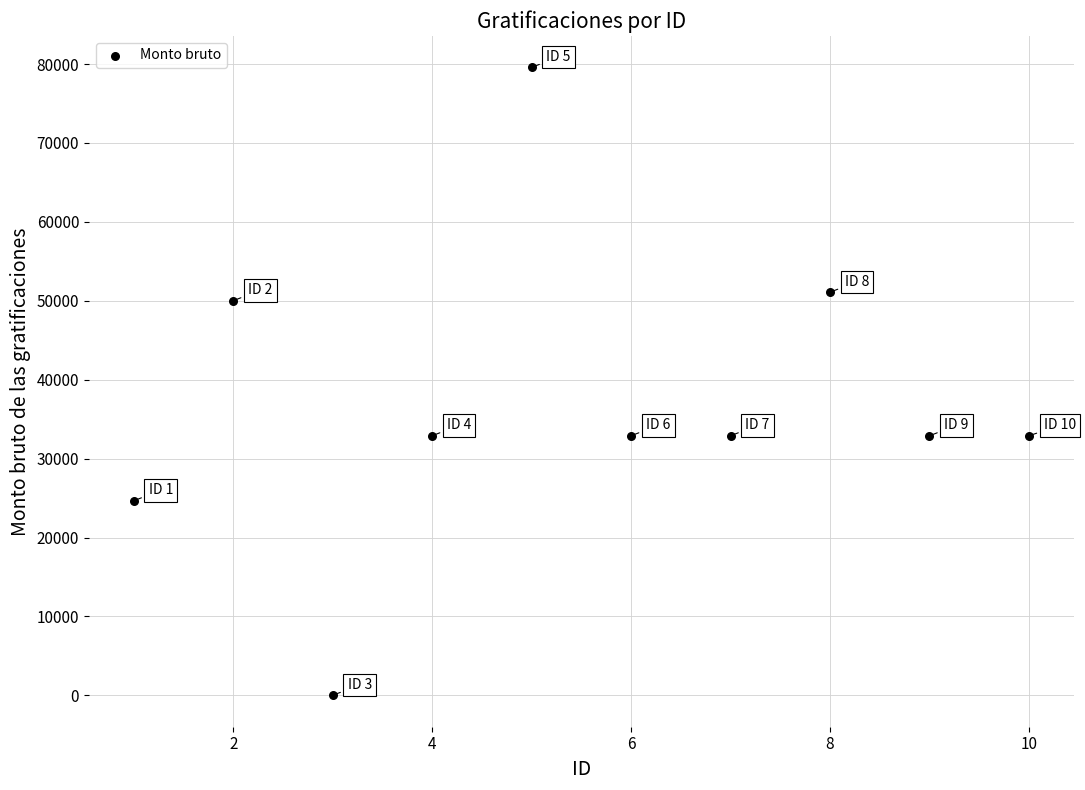

What is the range of Y values (max minus min)?

79582.7